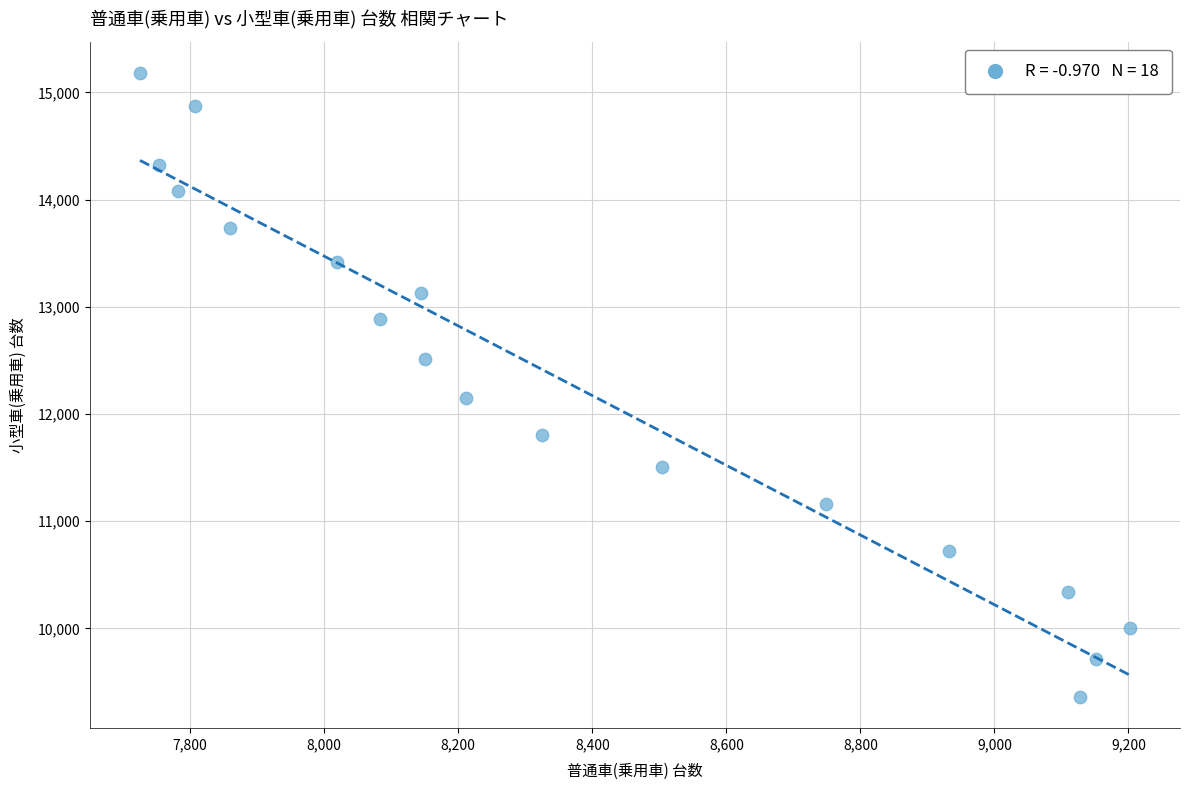

What is the range of Y values (max minus min)?

5821